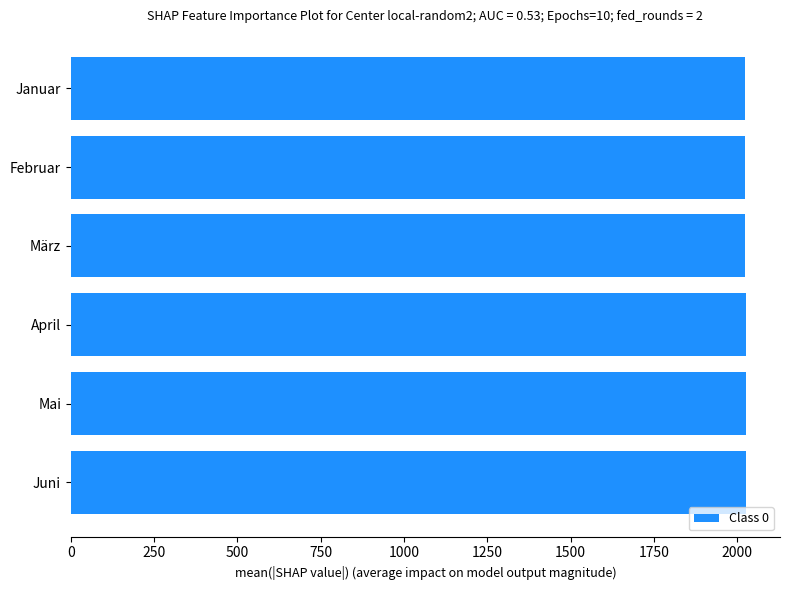

What is the ratio of the value at April to the value at Juni?

1.0